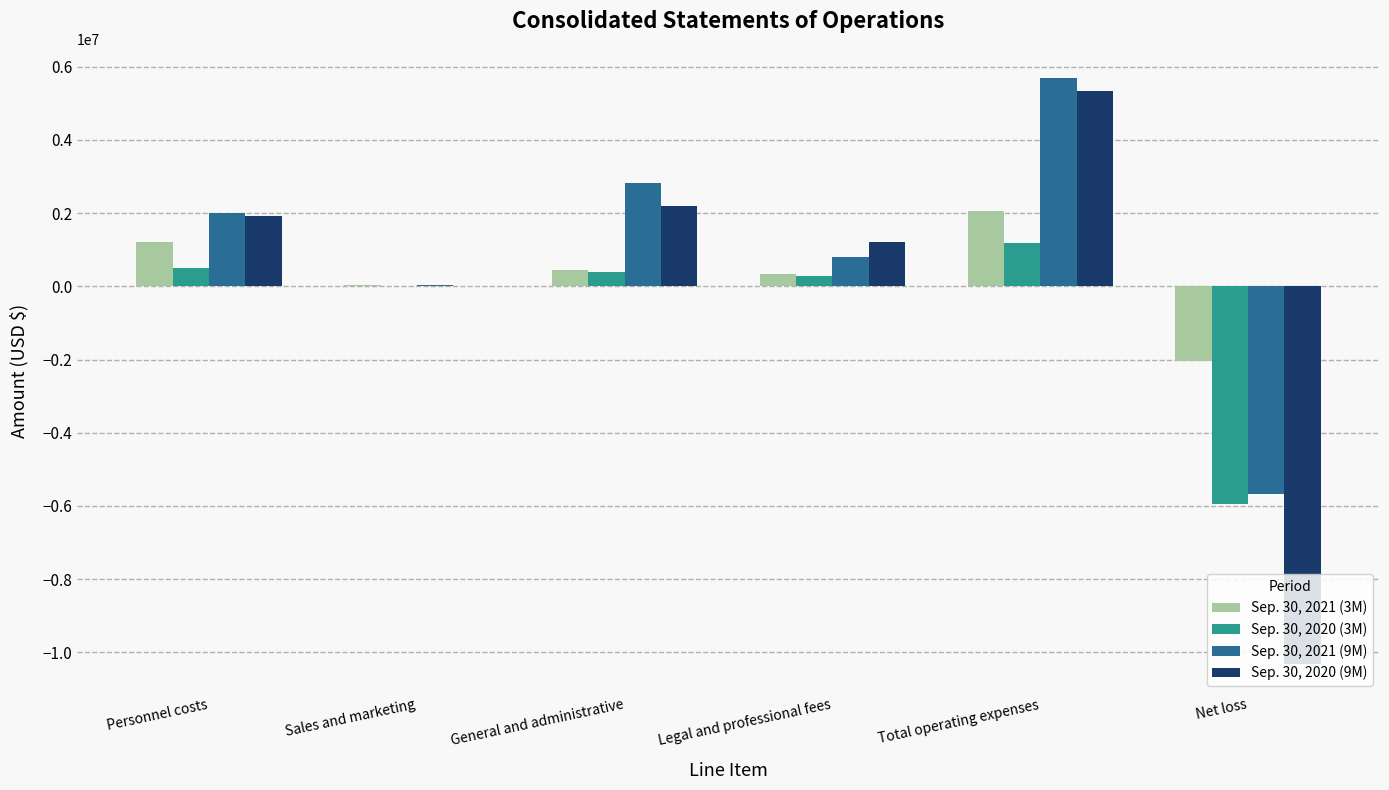

What is the sum of all Sep. 30, 2020 (9M) values?

369694